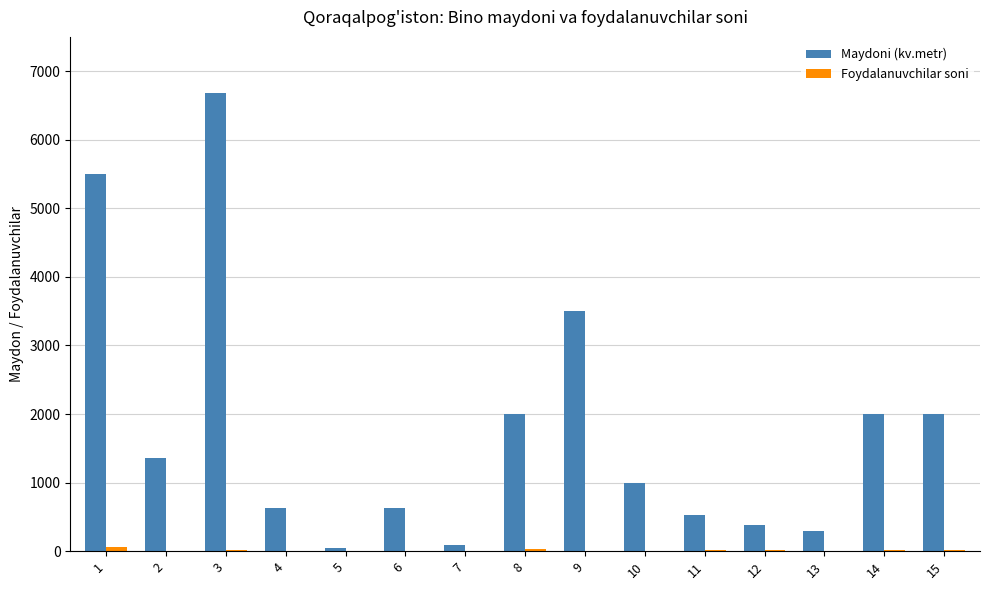

Between 2 and 5, which series saw the biggest shift?

Maydoni (kv.metr)